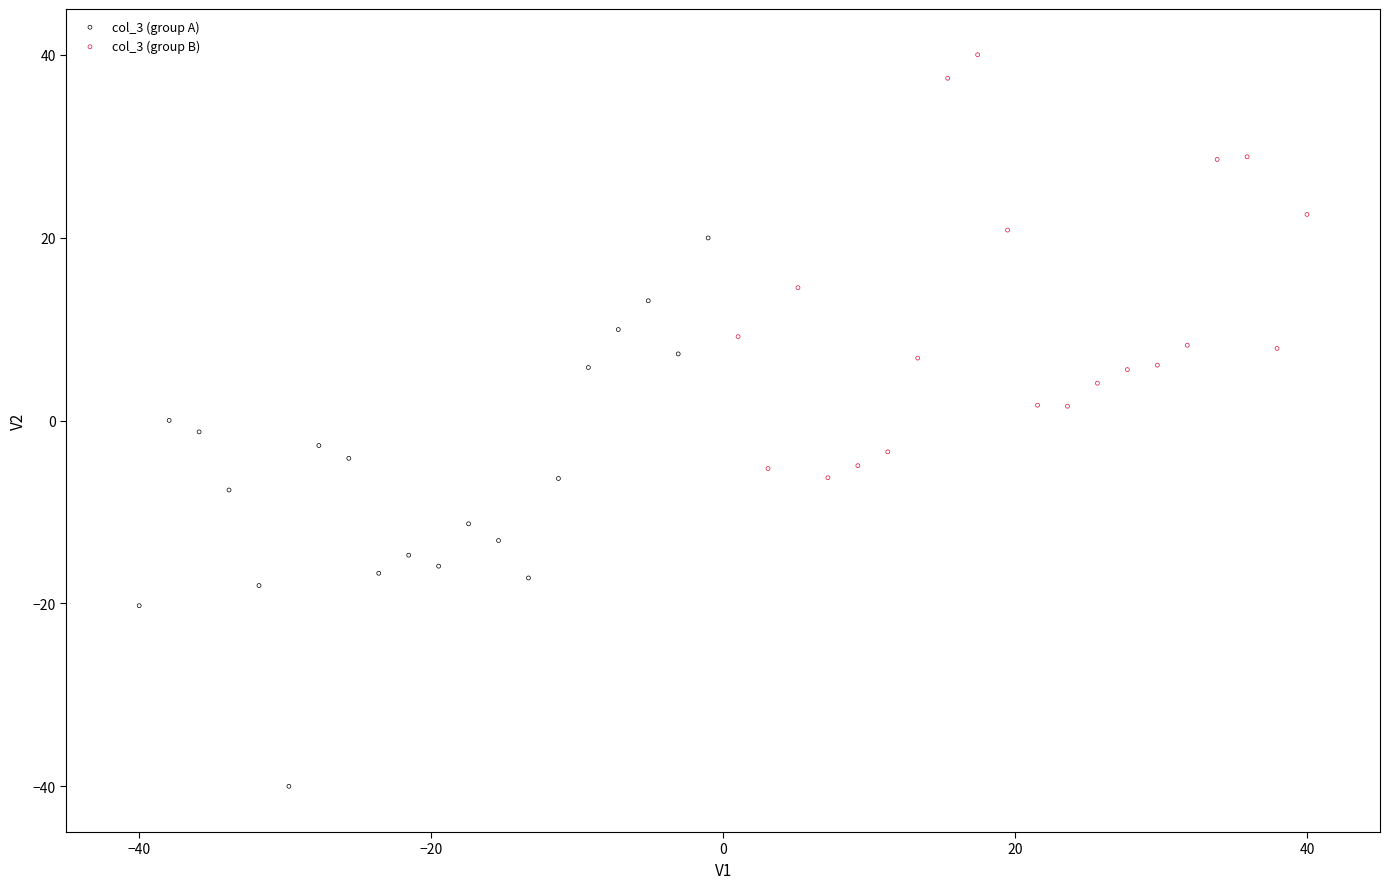

Which series has the largest Y range (max minus min)?

col_3 (group A)